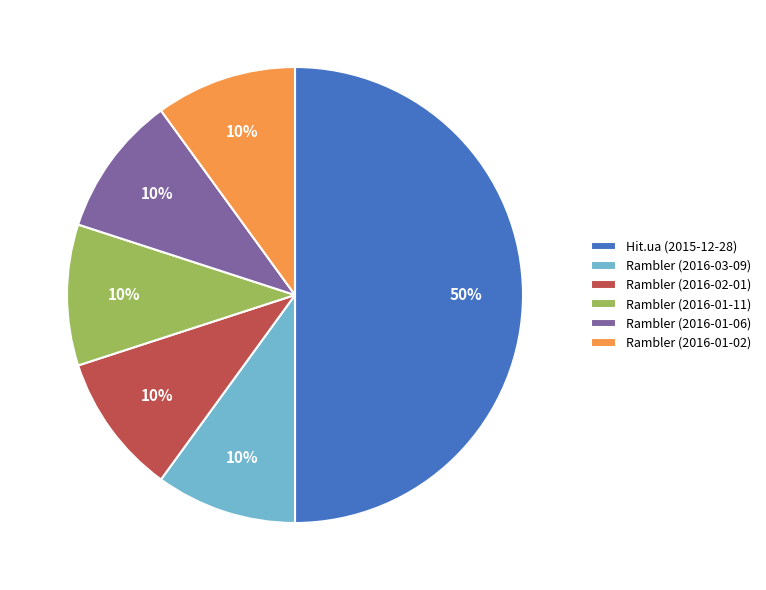

What is the largest slice in the pie chart?

Hit.ua (2015-12-28)